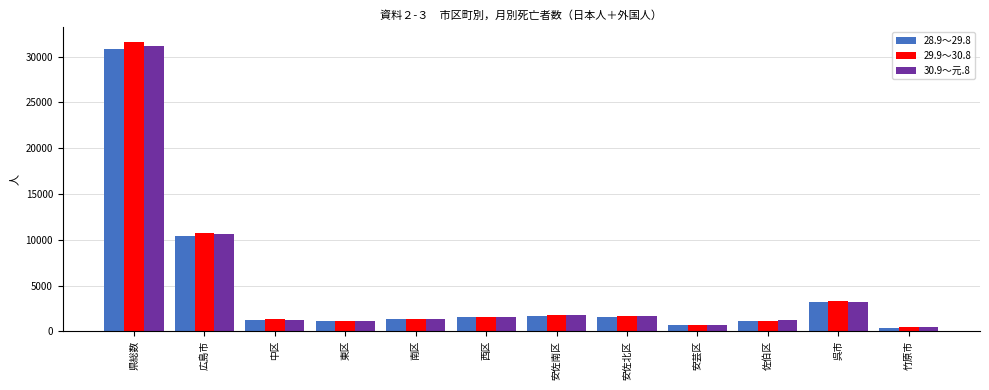

What is the maximum value shown in the chart?

31656